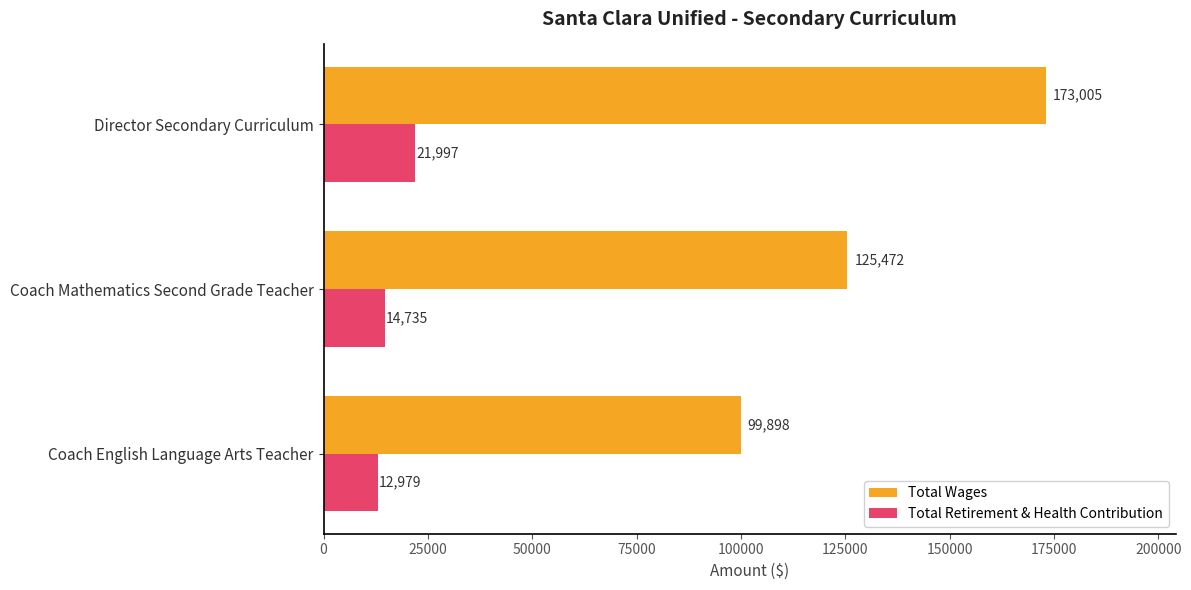

True or false: Total Wages has a value of 62062 at Director Secondary Curriculum.

False